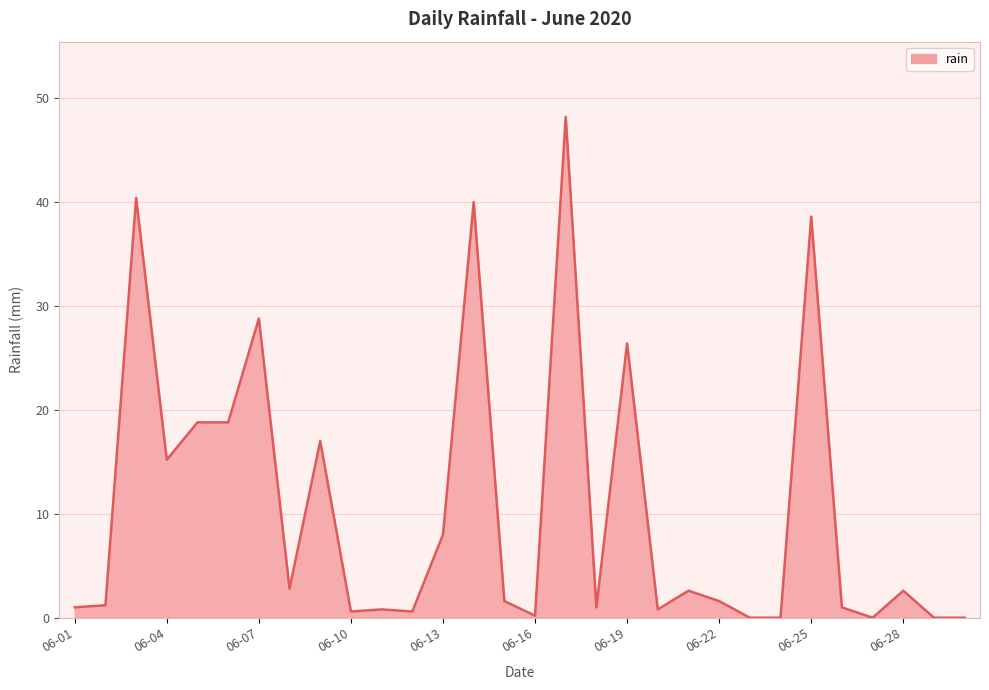

What is the difference between the maximum and minimum values?

48.2